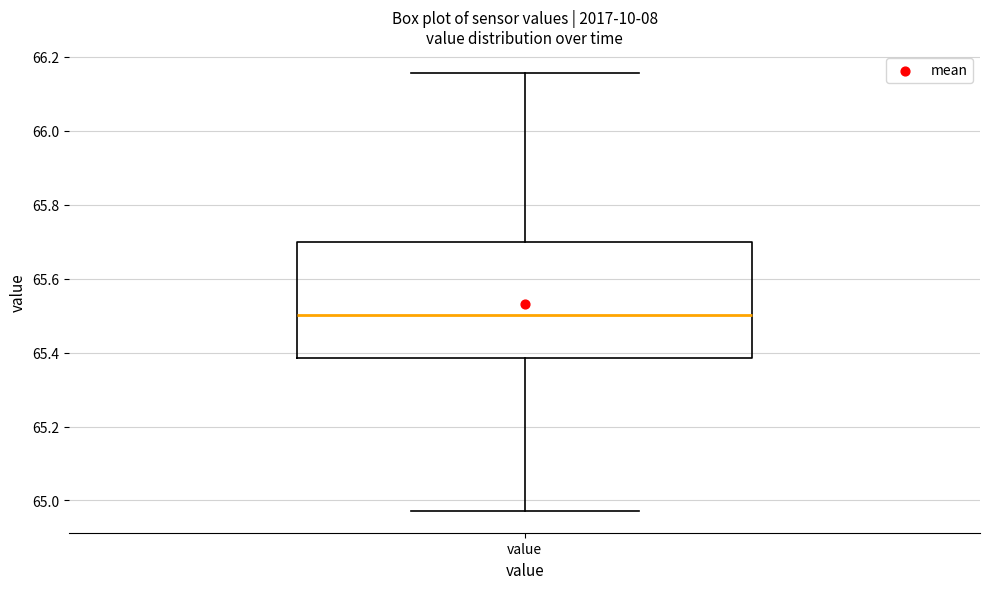

Transcribe this box plot: give where the median line is, the range the box spans, and where the two whiskers end, as read against the y-axis. The values are not printed on the chart, so give them approximately, as read against the axis.

median 65.50, box 65.38 to 65.70, whiskers 64.98 to 66.16